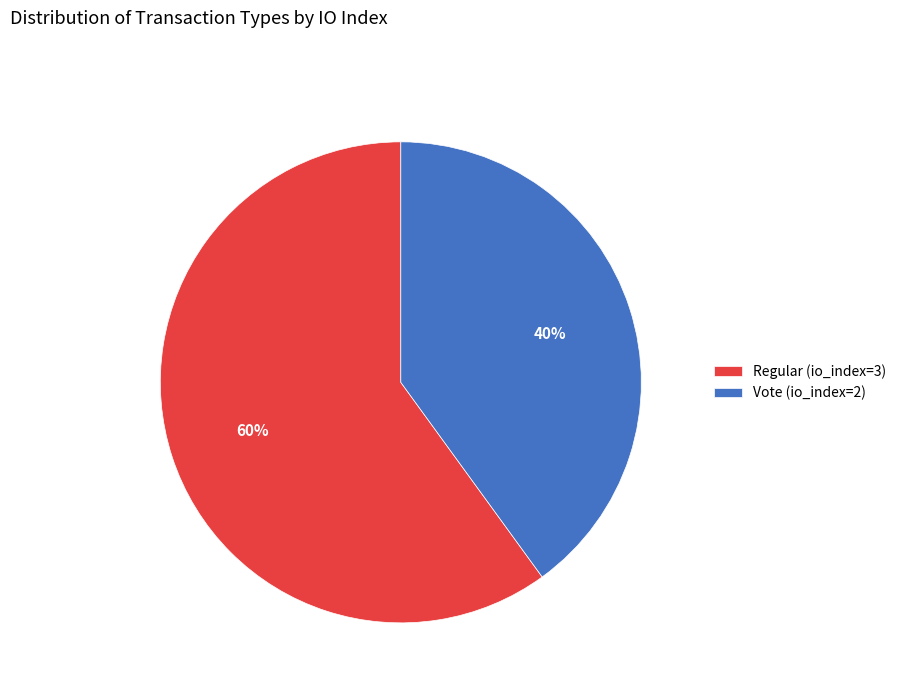

To the nearest percent, what portion does Regular (io_index=3) represent?

60%